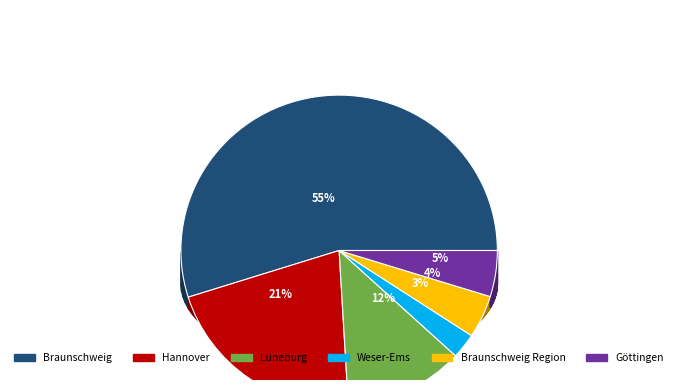

Which has a higher value, Lüneburg or Braunschweig?

Braunschweig